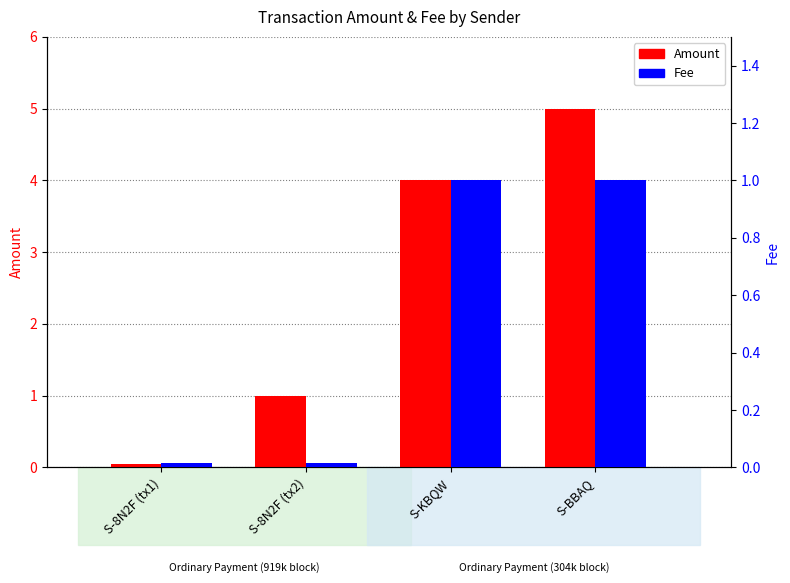

Between S-8N2F (tx1) and S-8N2F (tx2), which is larger?

S-8N2F (tx2)